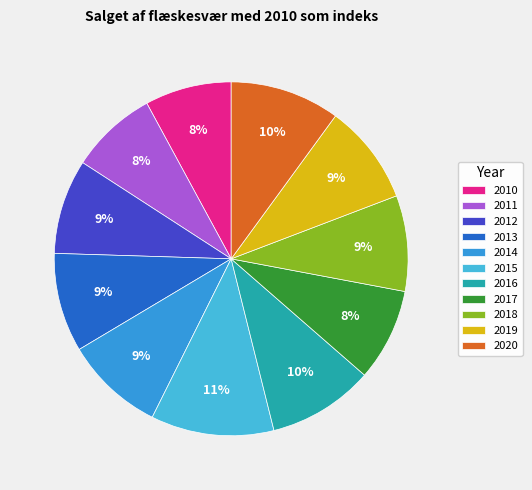

What is the ratio of the value at 2014 to the value at 2017?

1.1